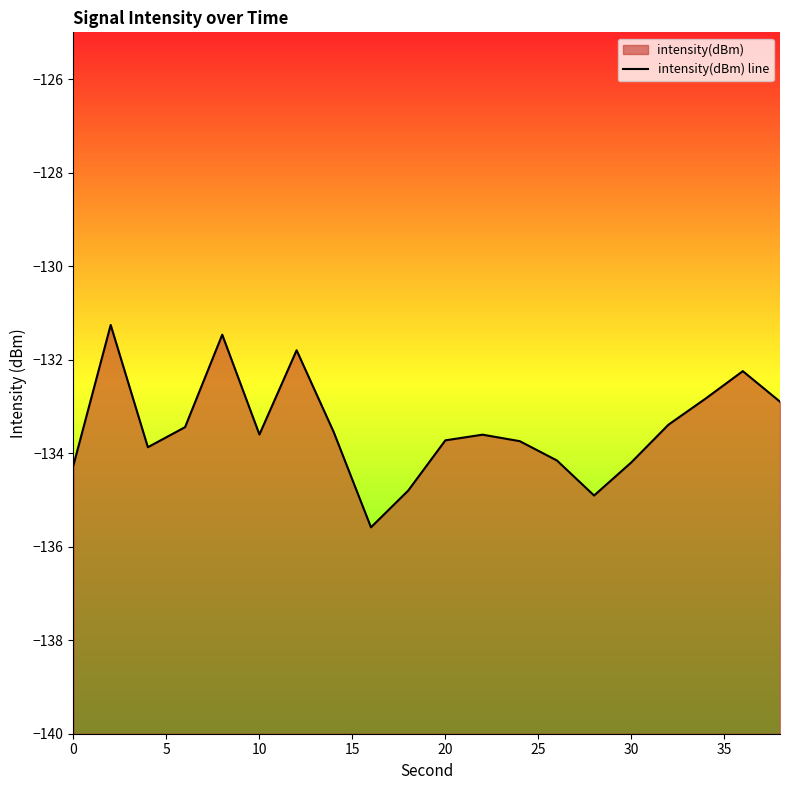

How many data points are above -133?

6